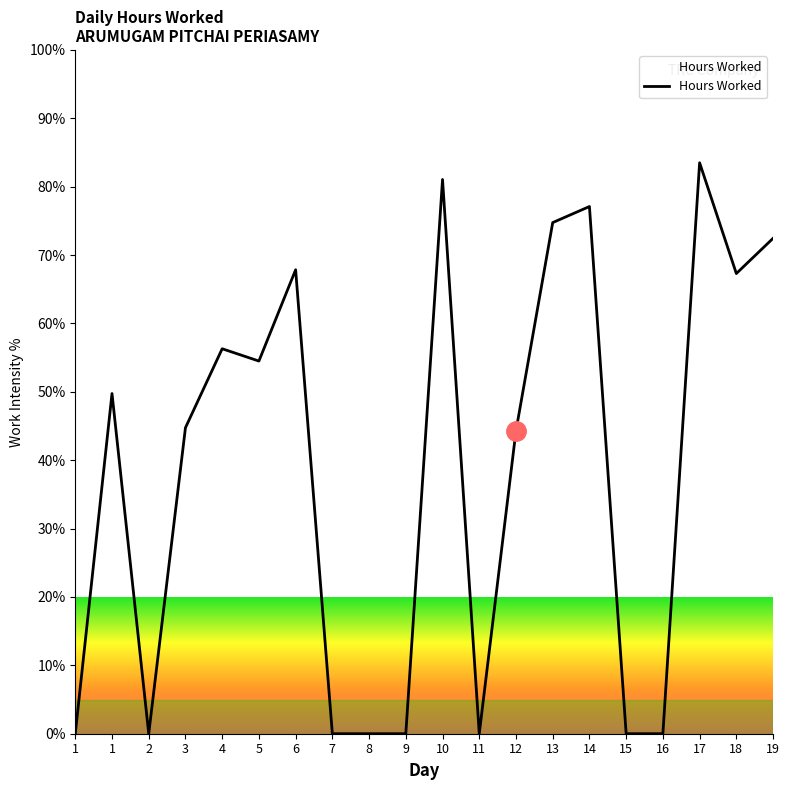

How many lines are shown in the chart?

1